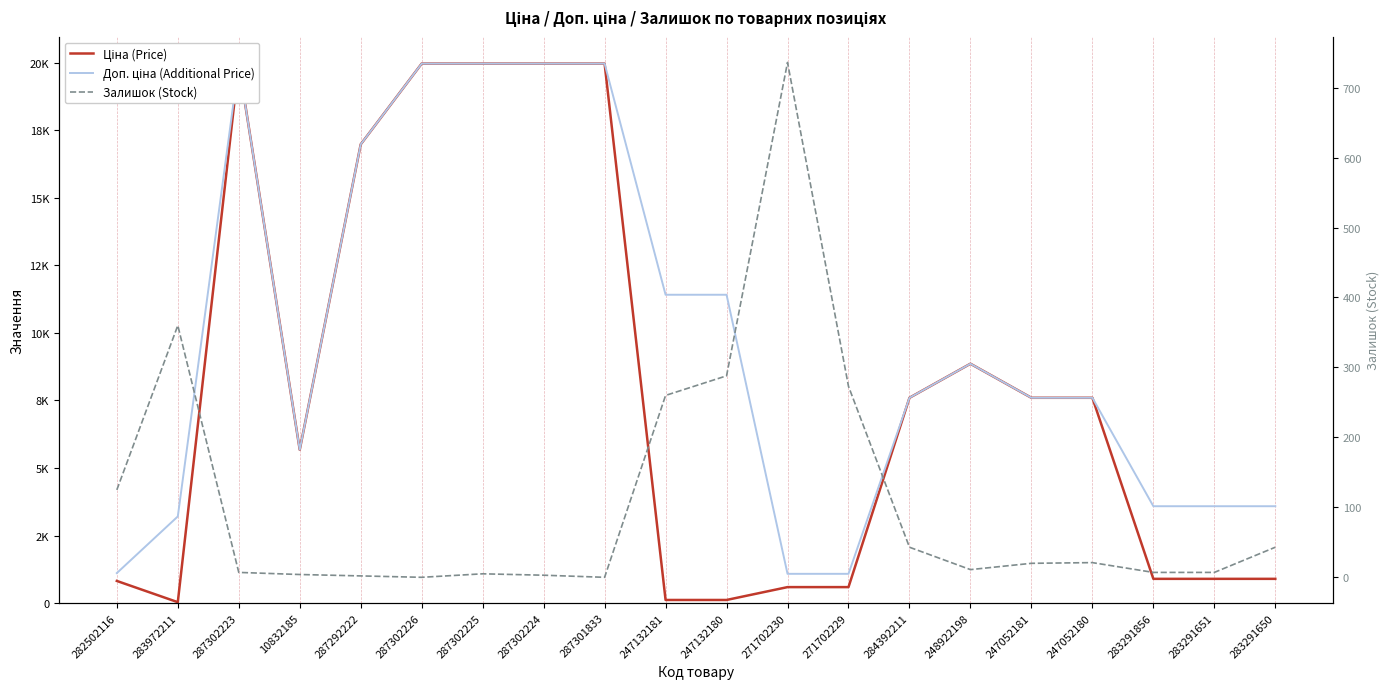

Which series has the largest total across all categories?

Доп. ціна (Additional Price)